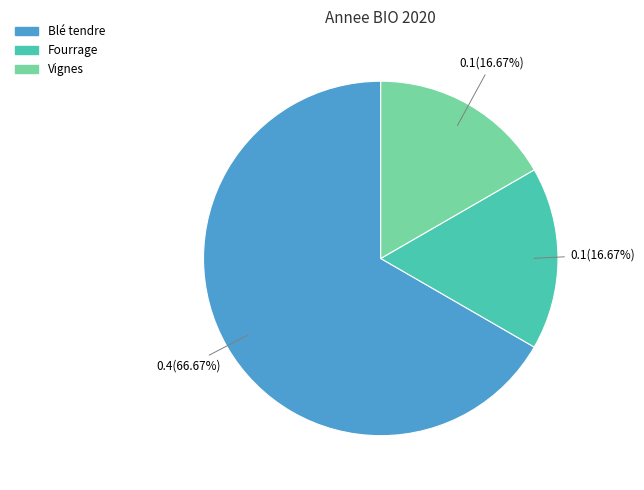

Is there any slice that represents more than half of the pie?

Yes